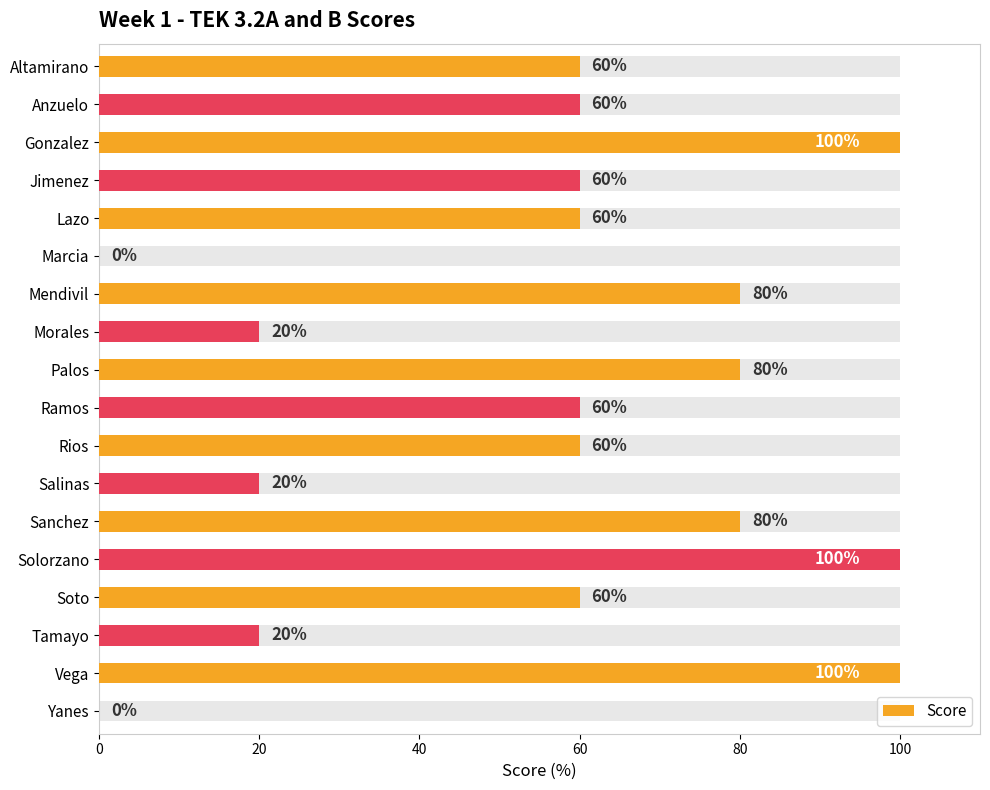

Are the bars horizontal?

Yes